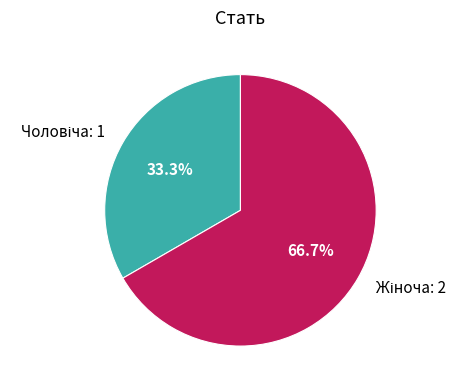

Is there a majority slice in this chart?

Yes